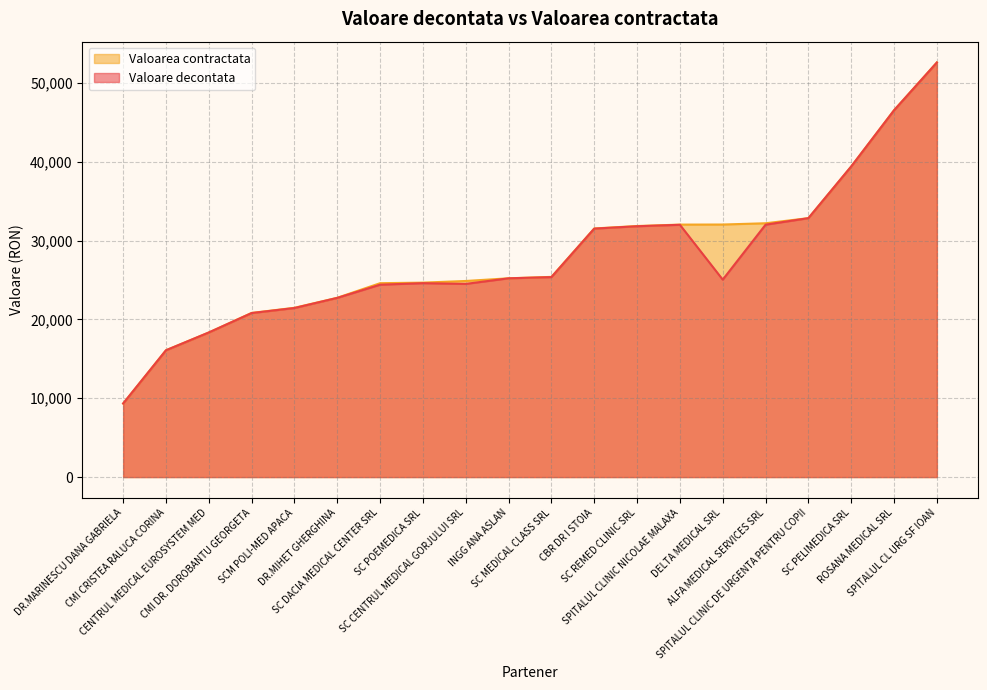

How many data points in Valoarea contractata are above 25390?

9